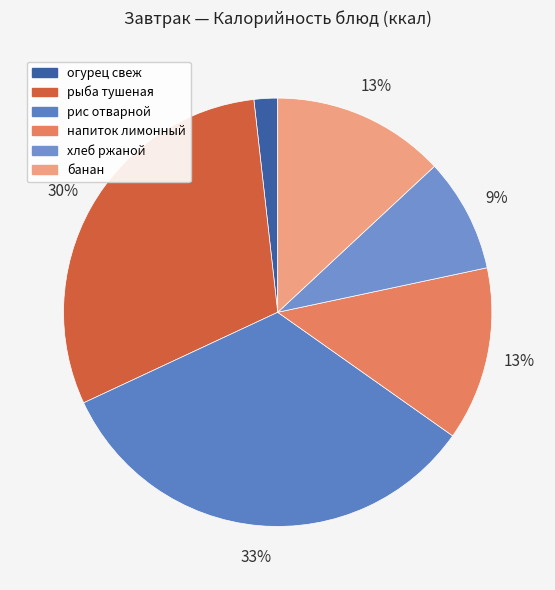

Is there any slice that represents more than half of the pie?

No